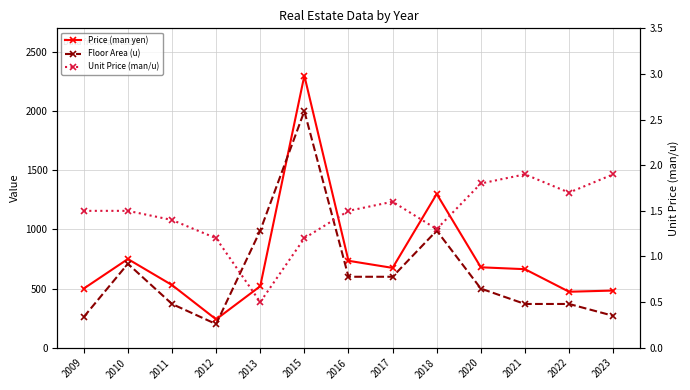

What is the lowest value of the Unit Price (man/u) series?

0.5